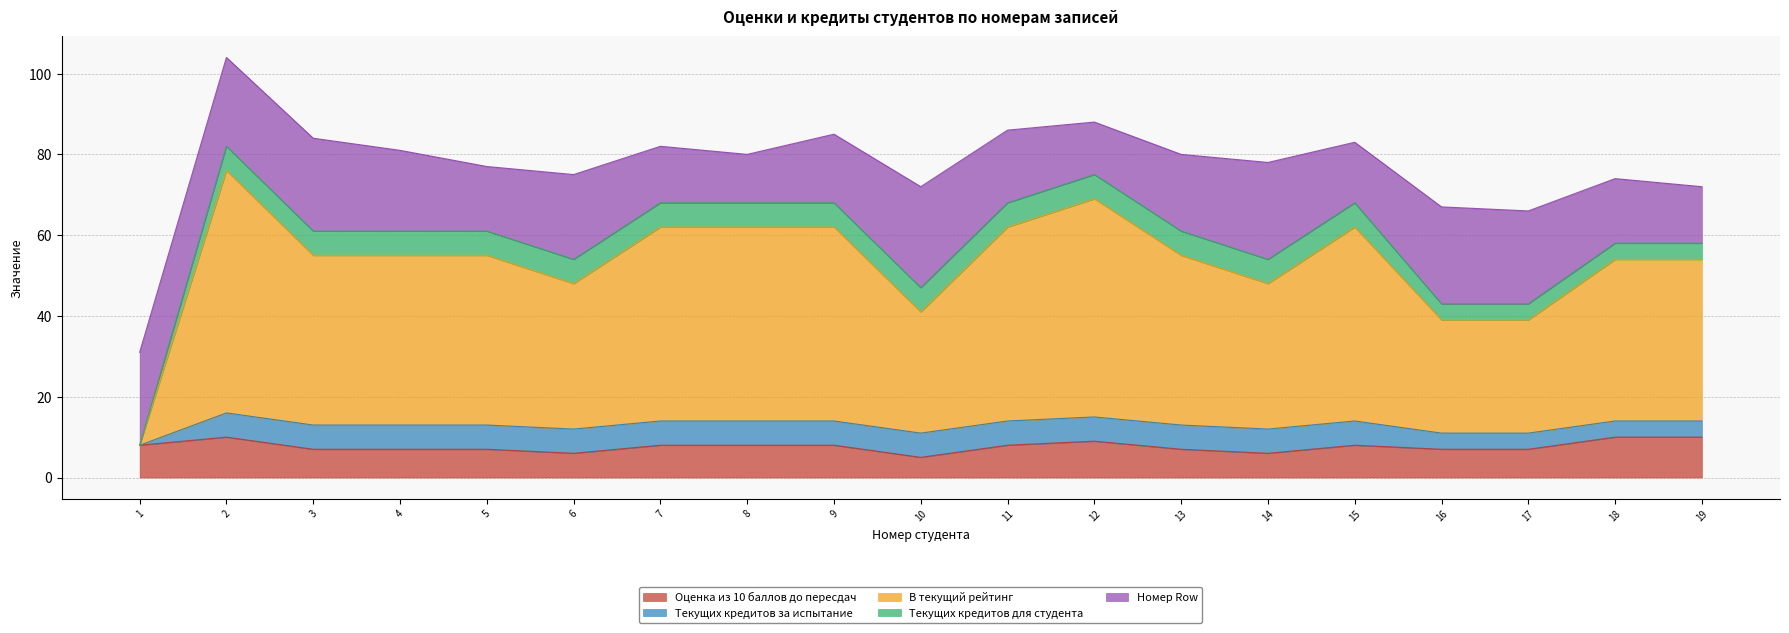

Which series has the widest spread of values?

В текущий рейтинг